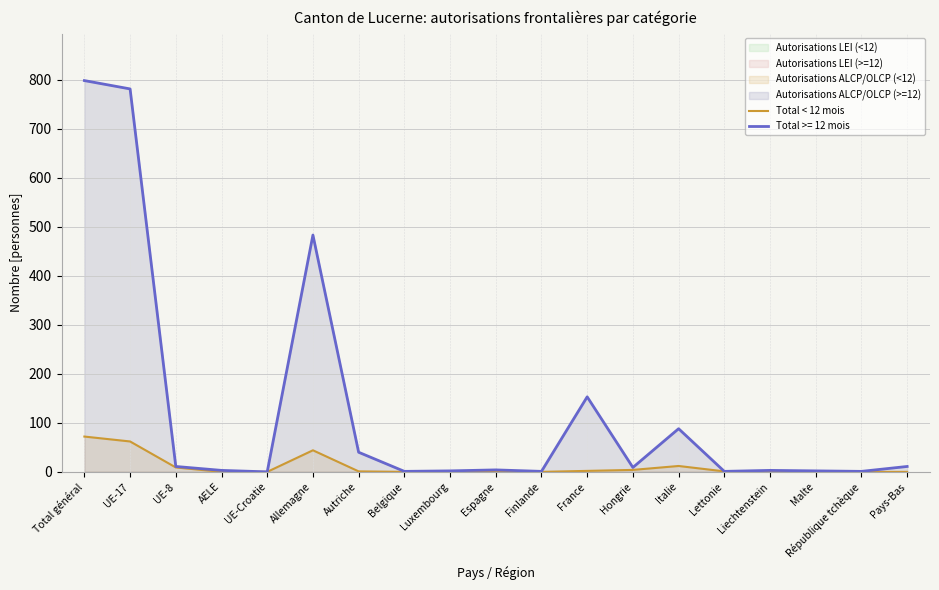

How many lines are shown in the chart?

1